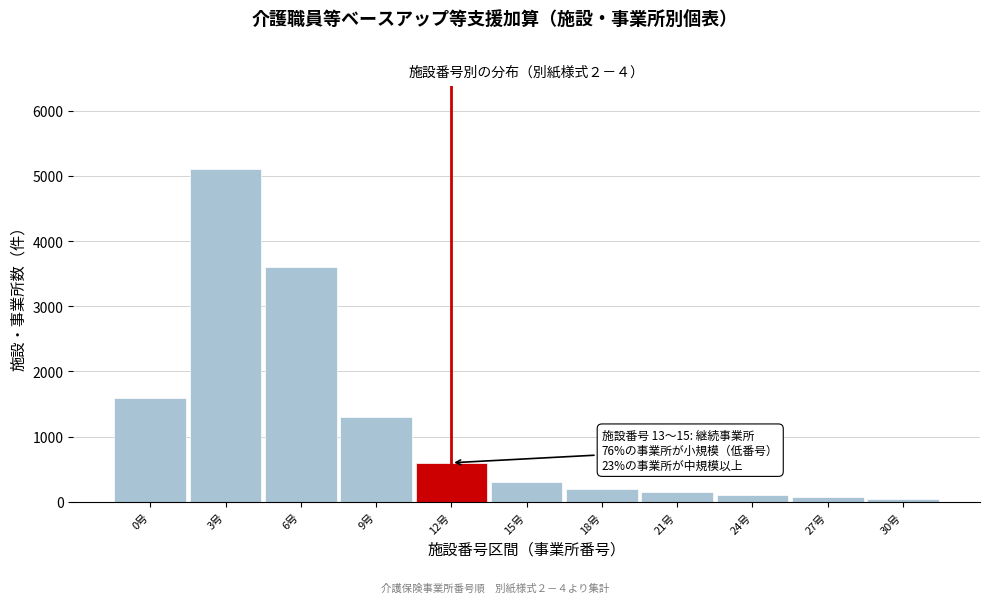

Is it true that the value at 3号 is 7333?

False